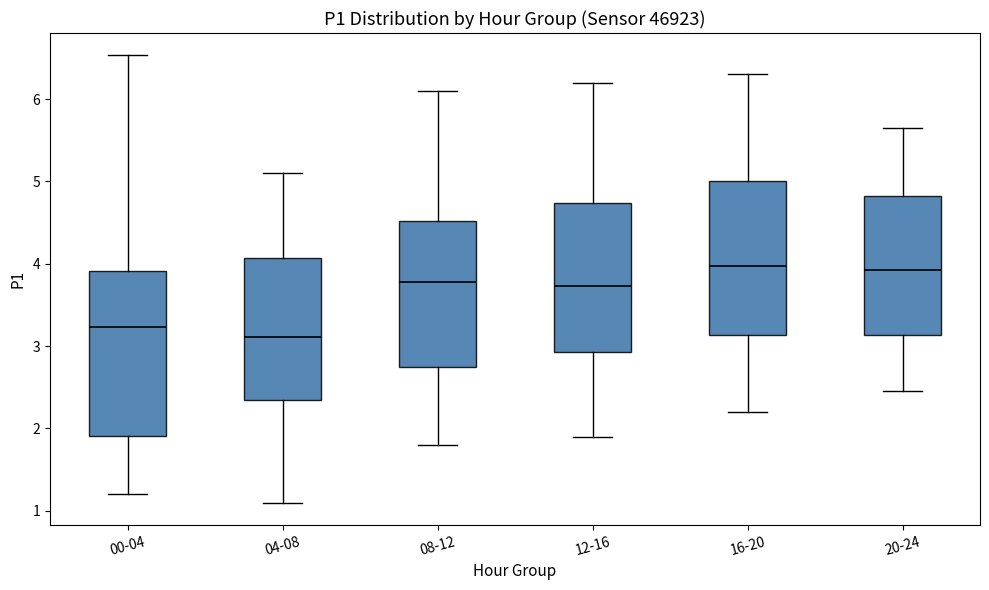

Which box is the tallest, from its lower edge to its upper edge?

00-04